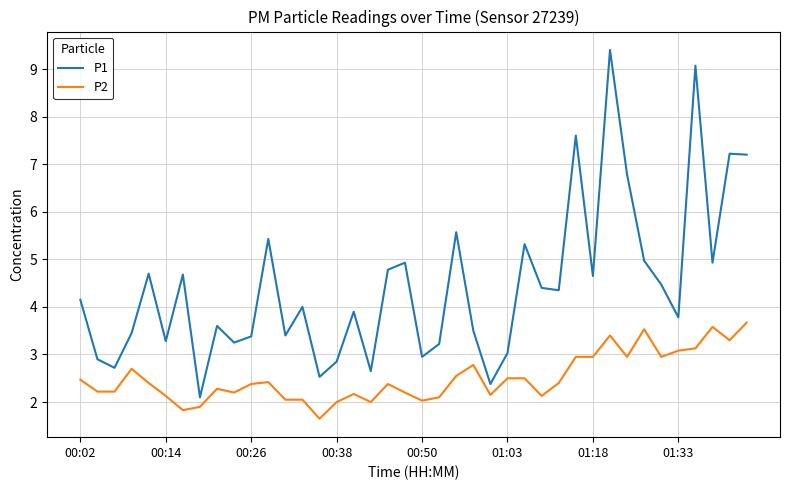

What is the difference between the maximum and minimum values in the P2 series?

2.0